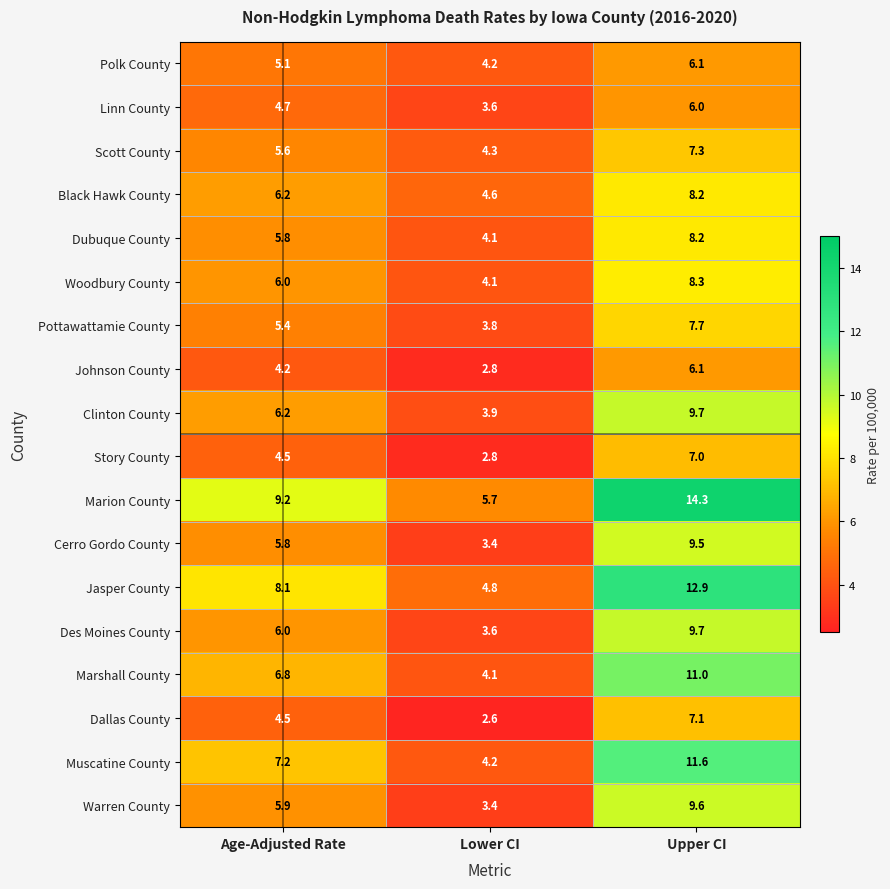

Is it true that Pottawattamie County equals 3.8 at Lower CI?

True